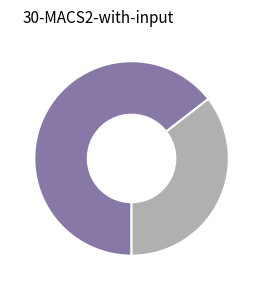

How many slices are in this pie chart?

2